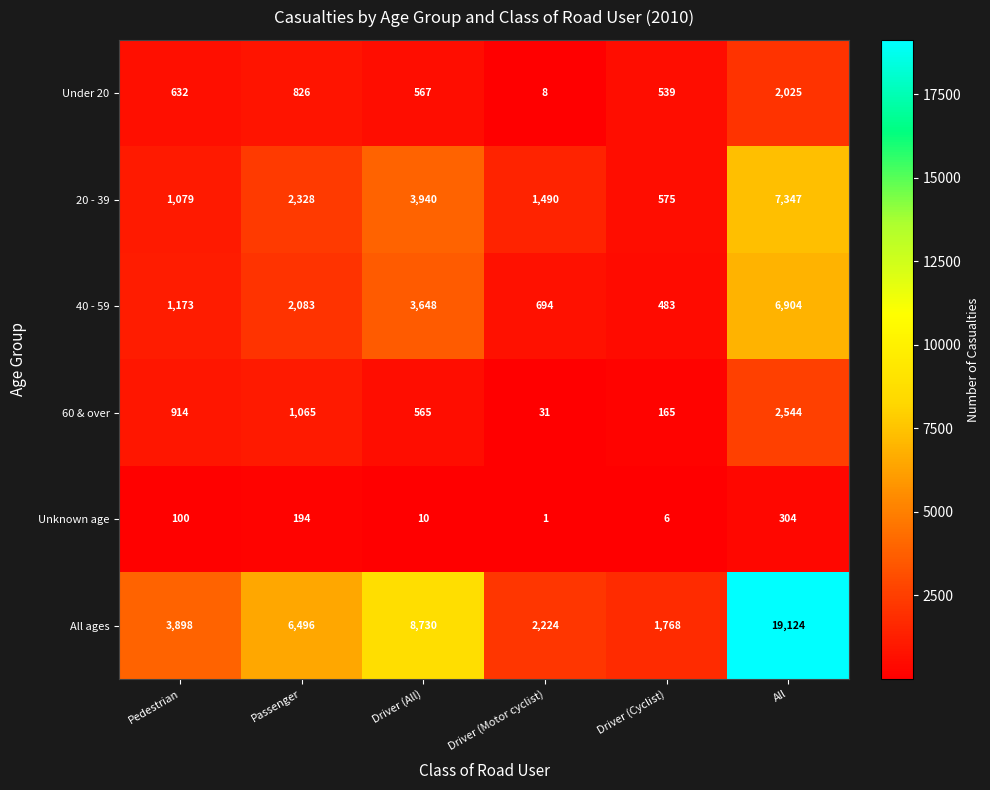

Is it true that All ages equals 795 at Driver (Motor cyclist)?

False